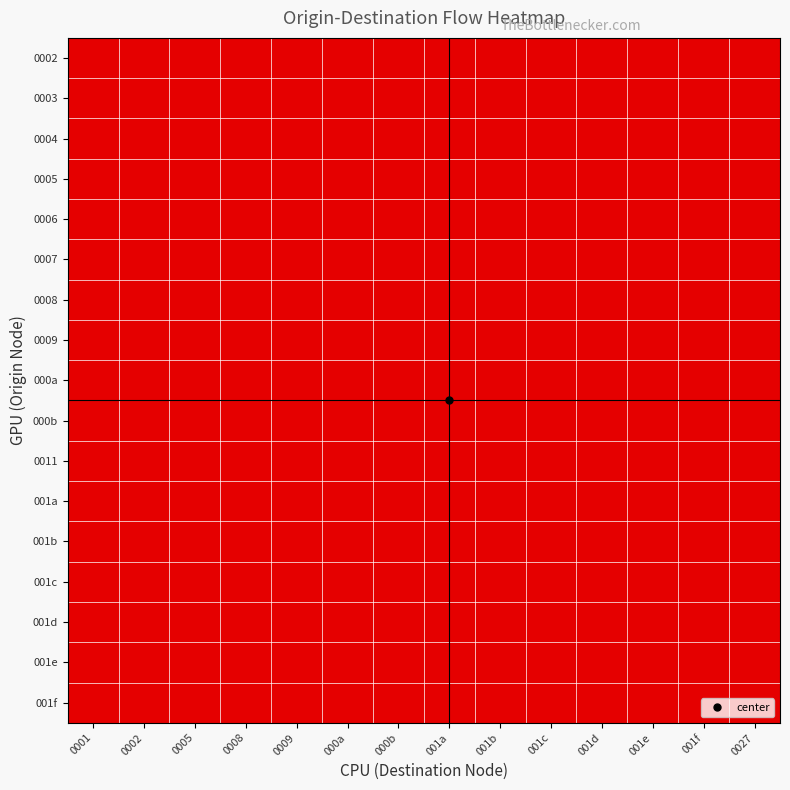

Reading right to left, transcribe all the data shown in this chart.

0002: 0027=0	001f=0	001e=0	001d=0	001c=0	001b=0	001a=0	000b=1	000a=1	0009=0	0008=0	0005=0	0002=0	0001=0
0003: 0027=0	001f=0	001e=0	001d=0	001c=0	001b=0	001a=0	000b=1	000a=1	0009=0	0008=0	0005=0	0002=0	0001=0
0004: 0027=0	001f=0	001e=0	001d=1	001c=0	001b=0	001a=0	000b=0	000a=0	0009=0	0008=0	0005=0	0002=0	0001=1
0005: 0027=0	001f=0	001e=0	001d=0	001c=1	001b=0	001a=0	000b=0	000a=0	0009=0	0008=0	0005=0	0002=0	0001=1
0006: 0027=0	001f=0	001e=1	001d=0	001c=0	001b=0	001a=0	000b=0	000a=0	0009=0	0008=0	0005=1	0002=0	0001=0
0007: 0027=0	001f=1	001e=0	001d=0	001c=0	001b=0	001a=0	000b=0	000a=0	0009=0	0008=0	0005=1	0002=0	0001=0
0008: 0027=0	001f=0	001e=0	001d=0	001c=1	001b=0	001a=0	000b=0	000a=0	0009=1	0008=0	0005=0	0002=0	0001=1
0009: 0027=0	001f=0	001e=0	001d=0	001c=0	001b=0	001a=1	000b=0	000a=0	0009=0	0008=0	0005=0	0002=0	0001=0
000a: 0027=0	001f=0	001e=0	001d=0	001c=1	001b=0	001a=0	000b=0	000a=0	0009=0	0008=0	0005=0	0002=0	0001=1
000b: 0027=0	001f=0	001e=0	001d=0	001c=0	001b=0	001a=0	000b=0	000a=0	0009=0	0008=1	0005=0	0002=0	0001=0
0011: 0027=0	001f=0	001e=0	001d=0	001c=0	001b=0	001a=0	000b=0	000a=0	0009=0	0008=0	0005=0	0002=1	0001=0
001a: 0027=0	001f=0	001e=0	001d=0	001c=0	001b=1	001a=0	000b=0	000a=0	0009=0	0008=0	0005=0	0002=0	0001=0
001b: 0027=1	001f=0	001e=0	001d=0	001c=0	001b=0	001a=0	000b=0	000a=0	0009=0	0008=0	0005=0	0002=0	0001=0
001c: 0027=0	001f=0	001e=0	001d=0	001c=0	001b=0	001a=0	000b=0	000a=0	0009=0	0008=0	0005=0	0002=0	0001=1
001d: 0027=0	001f=0	001e=0	001d=0	001c=1	001b=0	001a=0	000b=0	000a=0	0009=0	0008=0	0005=0	0002=0	0001=0
001e: 0027=0	001f=0	001e=0	001d=0	001c=0	001b=0	001a=0	000b=0	000a=0	0009=0	0008=0	0005=1	0002=0	0001=0
001f: 0027=0	001f=0	001e=0	001d=0	001c=0	001b=0	001a=0	000b=0	000a=0	0009=0	0008=0	0005=1	0002=0	0001=0